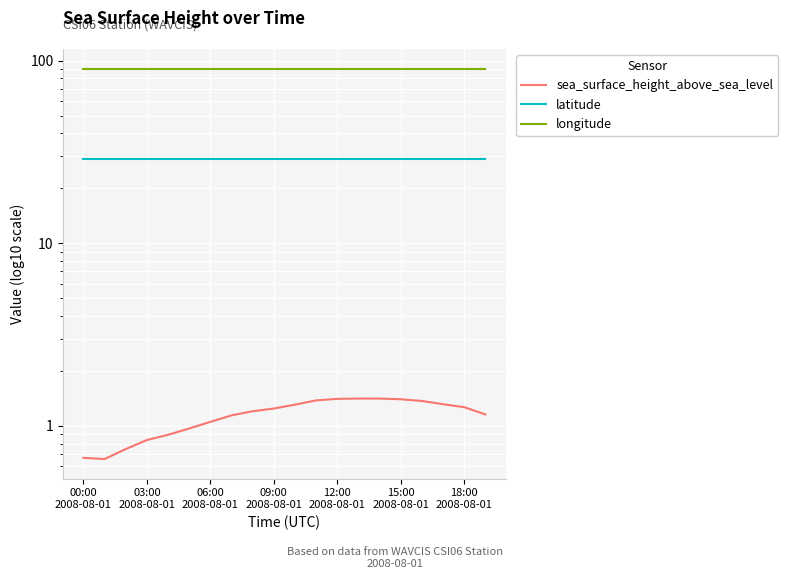

What is the value of the longitude point at the 16th from the left?

90.5